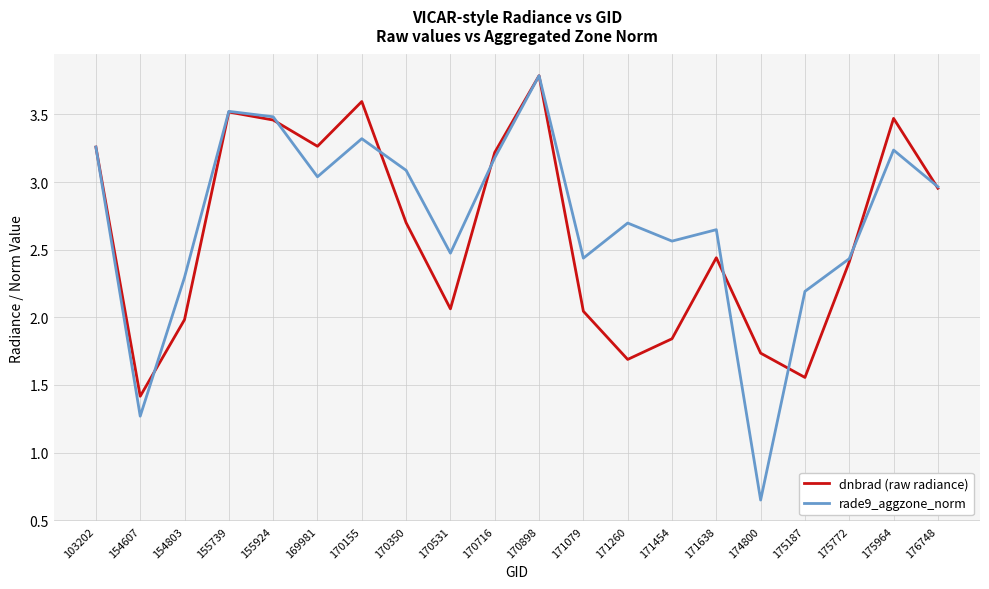

How many series are shown in this chart?

2